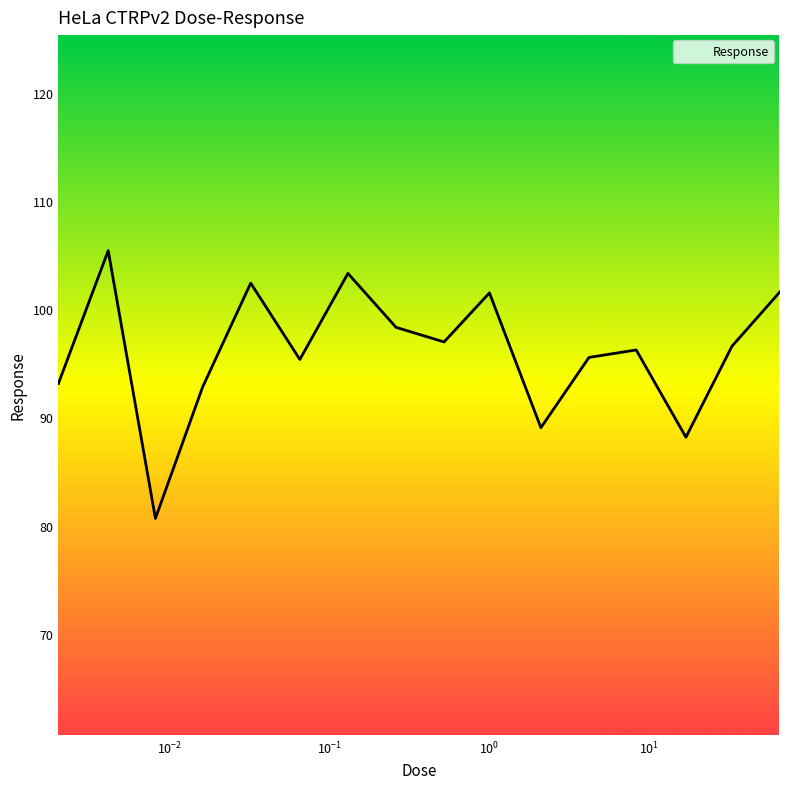

What is the difference between the maximum and minimum values?

24.7